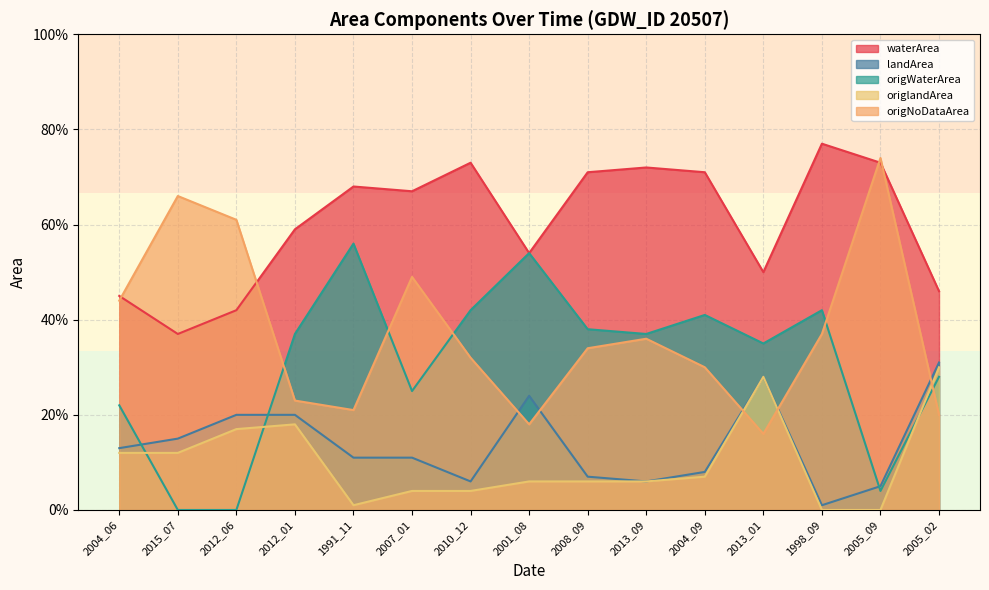

What is the label of the 1st point from the left?

2004_06